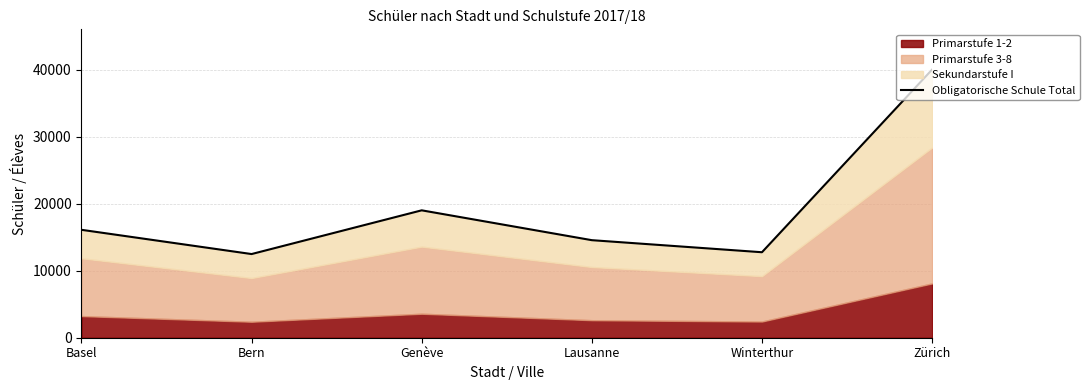

Reading left to right, extract all data points from this chart.

16111	12491	19019	14563	12762	40035